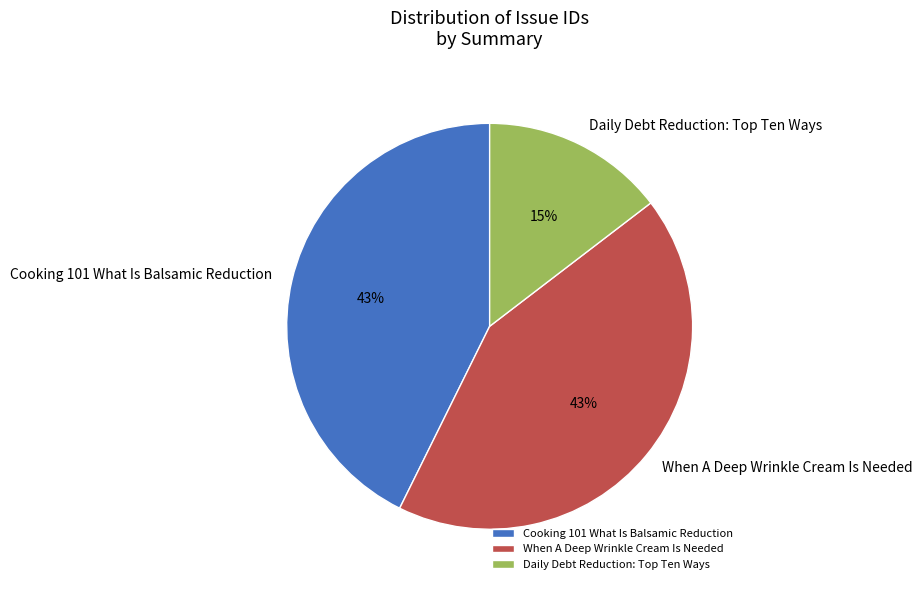

The Cooking 101 What Is Balsamic Reduction slice represents 43% of the pie. True or false?

True